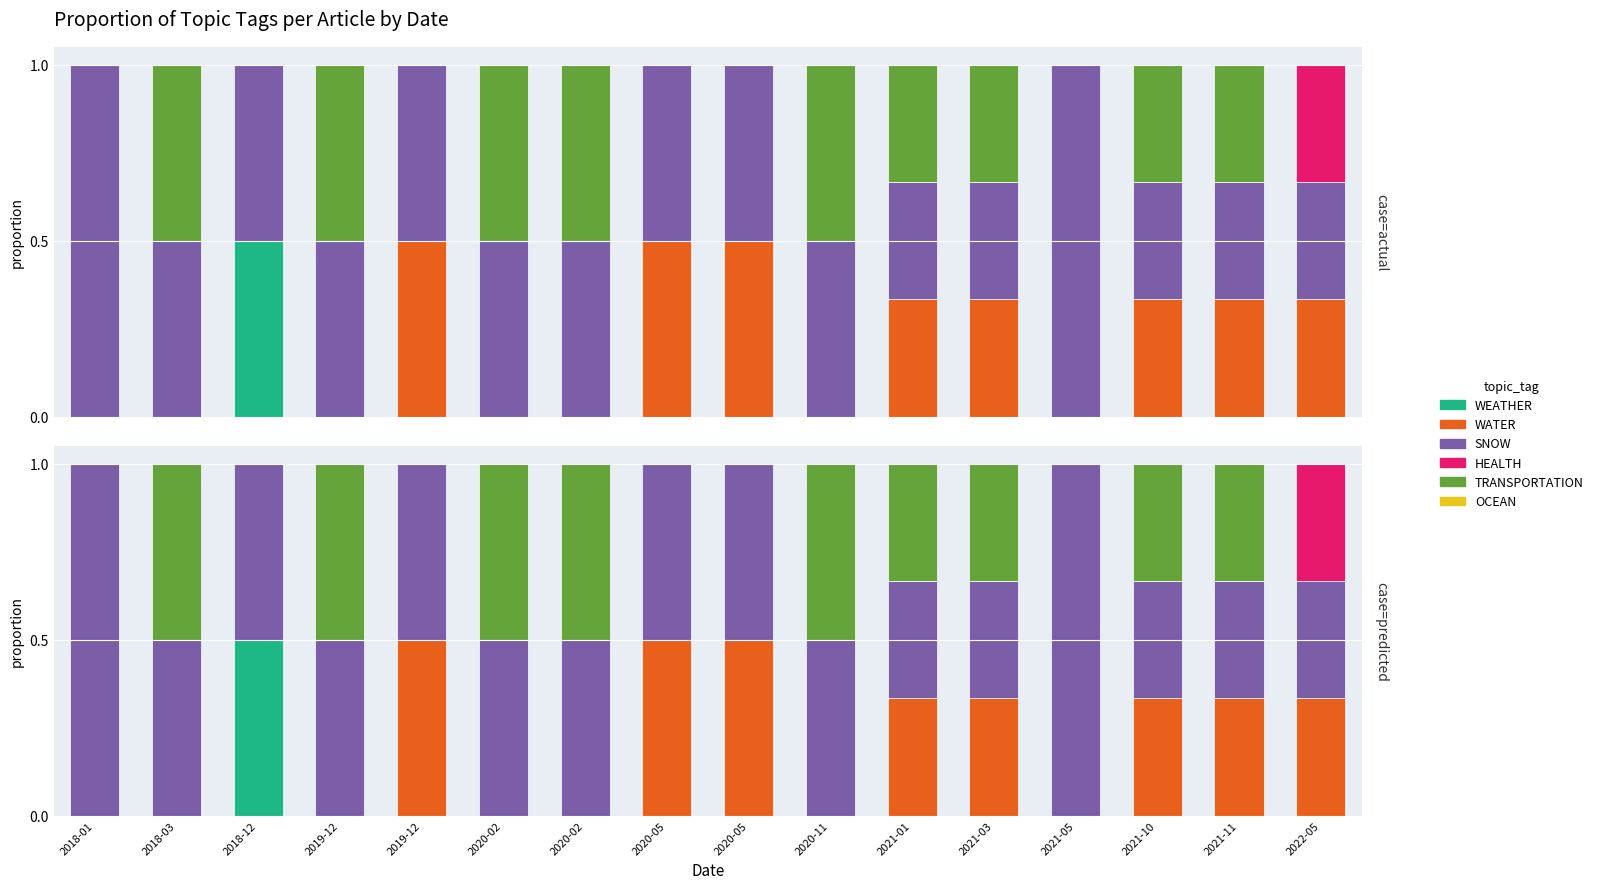

What is the label of the 15th bar from the left?

2021-11